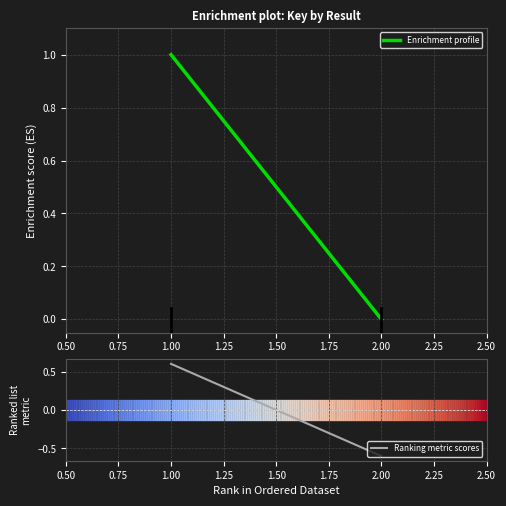

Rank the series by their maximum value, from highest to lowest.

Enrichment profile, Ranking metric scores